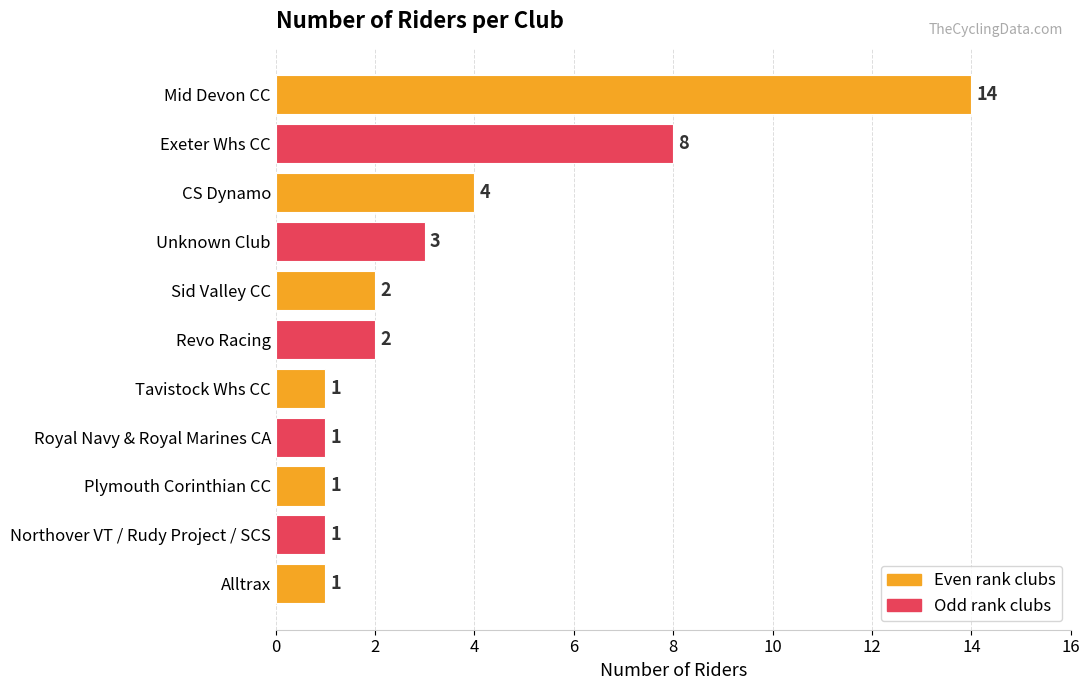

What is the sum of the values at Unknown Club and CS Dynamo?

7